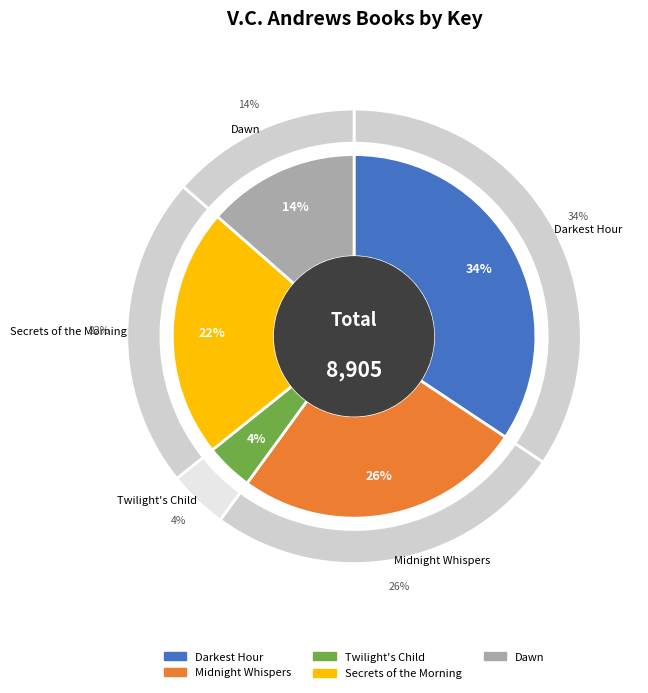

How many slices are in this pie chart?

5